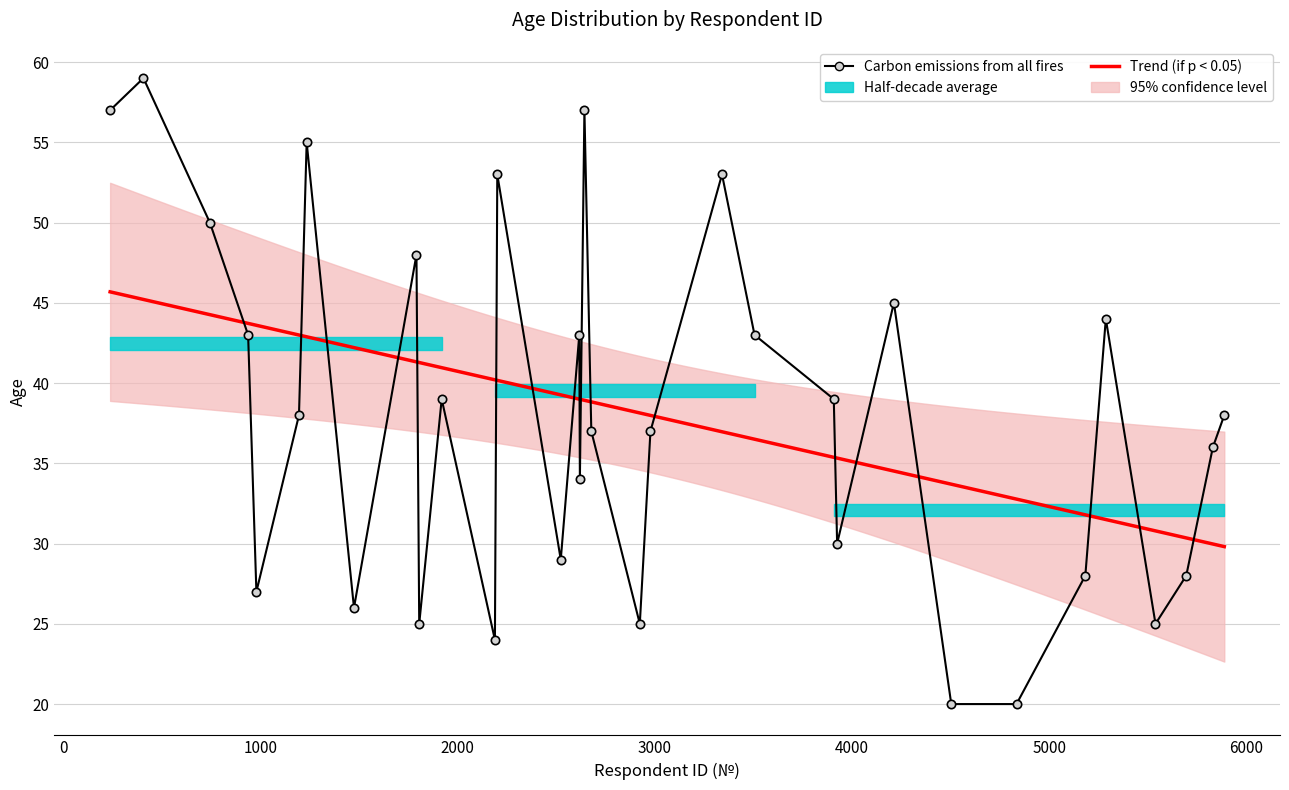

Reading left to right, list all the values displayed in this chart.

2642=57	5830=36	2619=34	1194=38	4503=20	3924=30	742=50	978=27	1233=55	1473=26	1804=25	2188=24	2616=43	2923=25	2977=37	3340=53	4834=20	5287=44	5888=38	2522=29	1918=39	2200=53	236=57	5539=25	5695=28	936=43	2677=37	3907=39	405=59	4212=45	3505=43	5183=28	1790=48